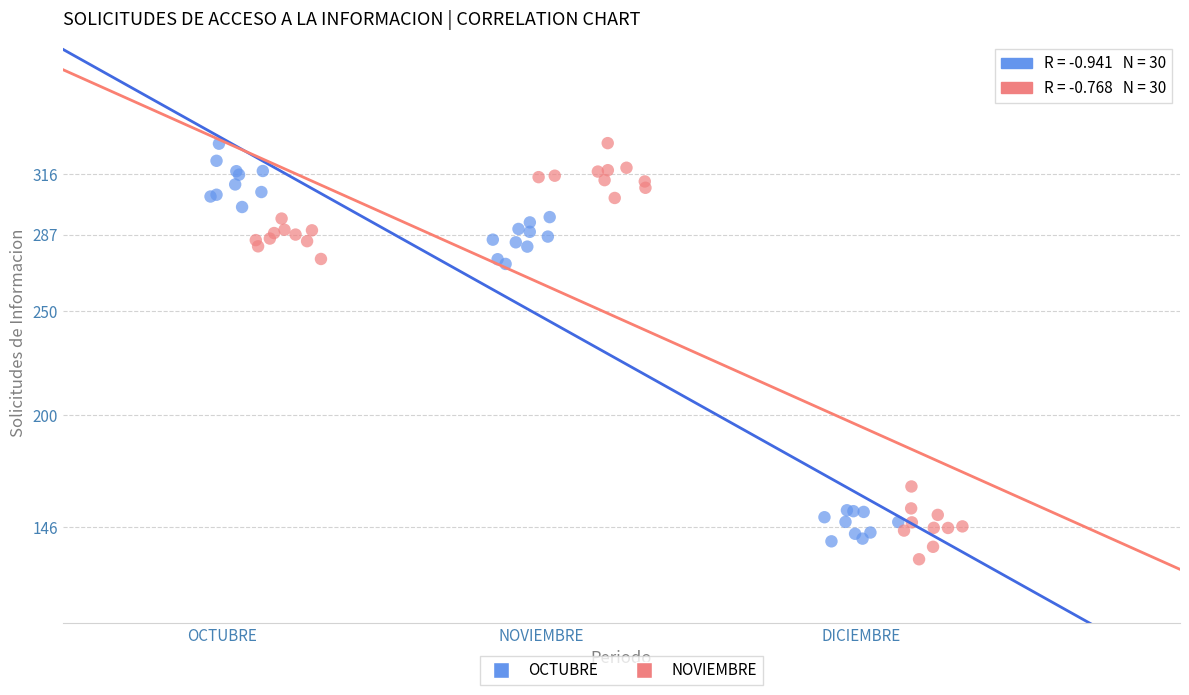

What are all the series names shown in the legend?

OCTUBRE, NOVIEMBRE